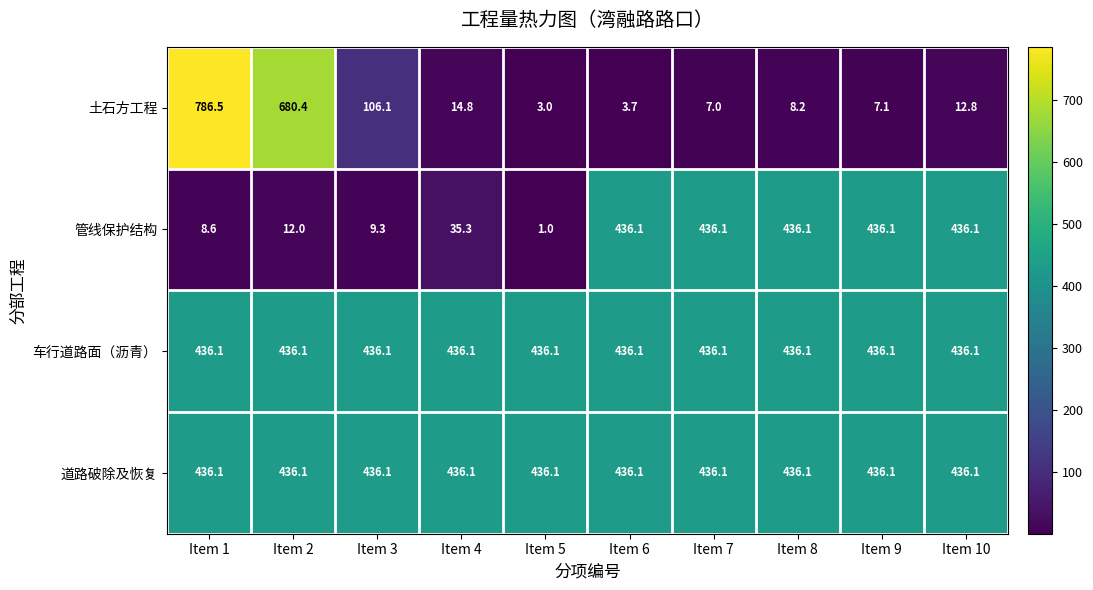

At which category is the sum across all series the highest?

Item 1